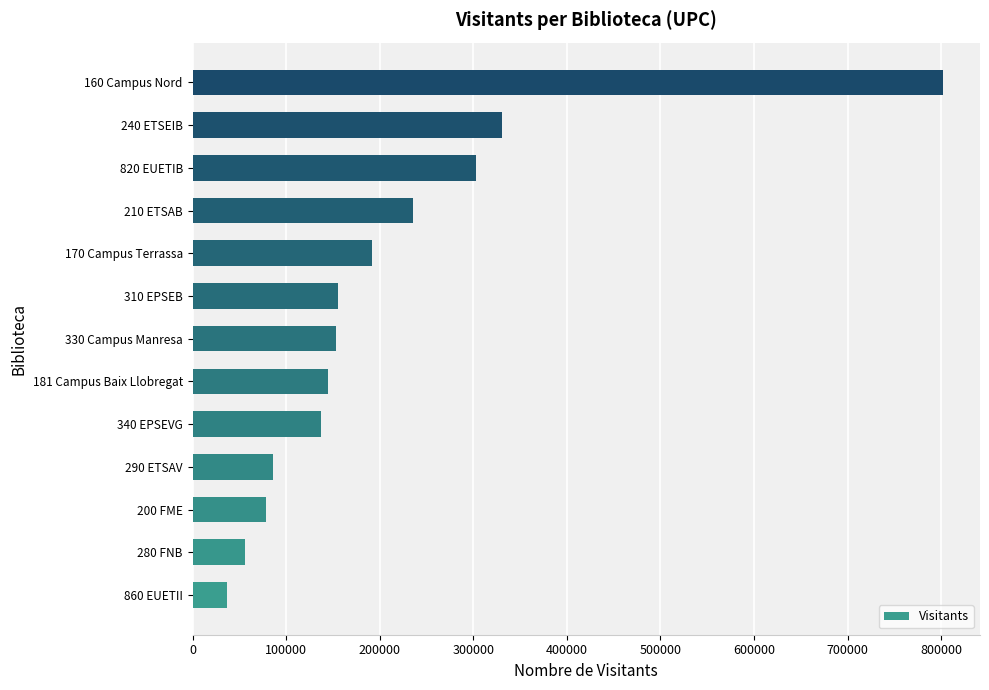

What is the sum of the values at 160 Campus Nord and 290 ETSAV?

887370